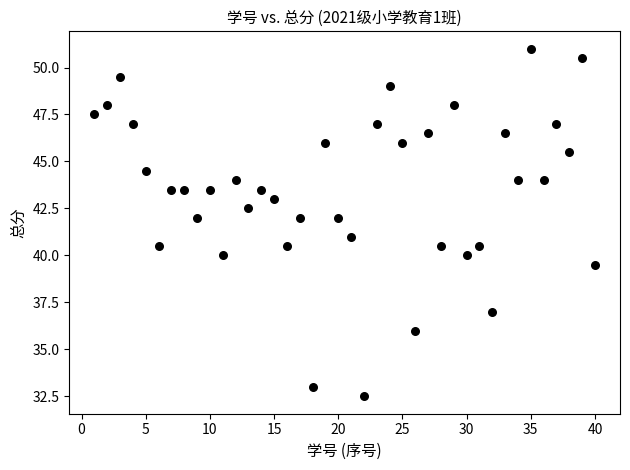

What is the range of Y values (max minus min)?

18.5